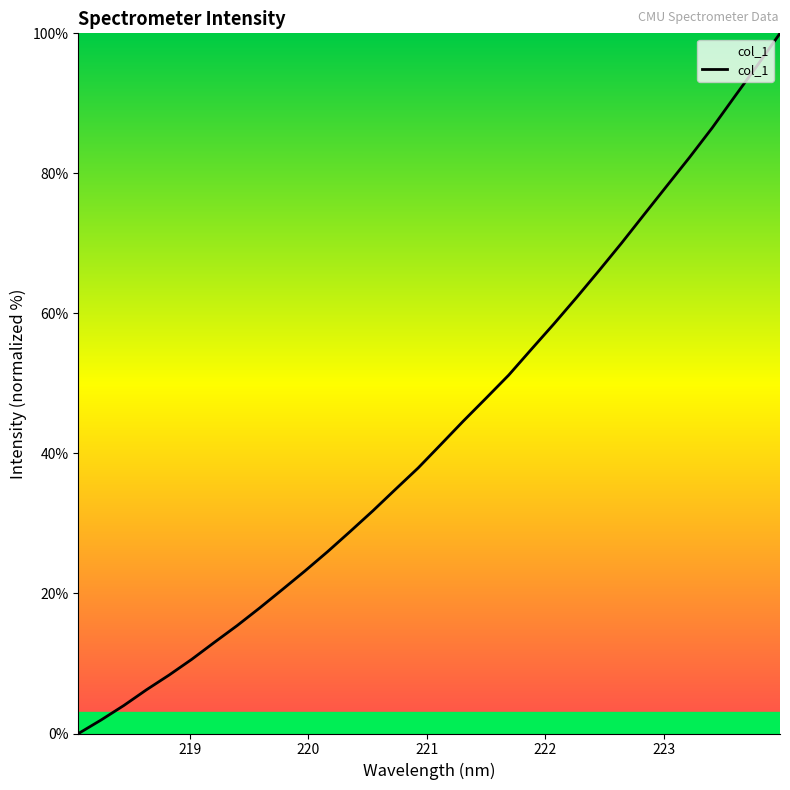

What is the greatest value displayed?

100.0